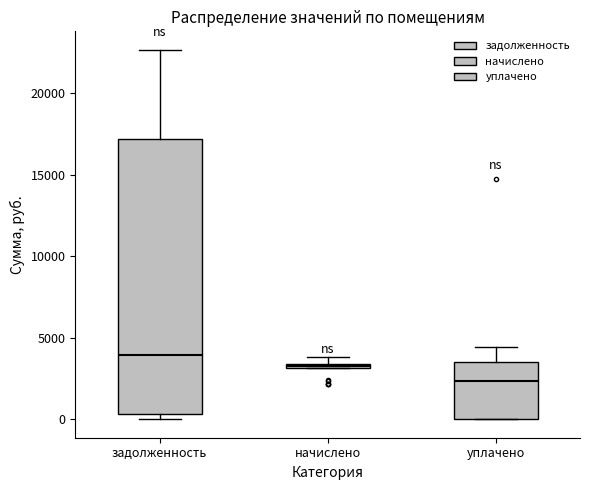

Which box has the lowest median line?

уплачено